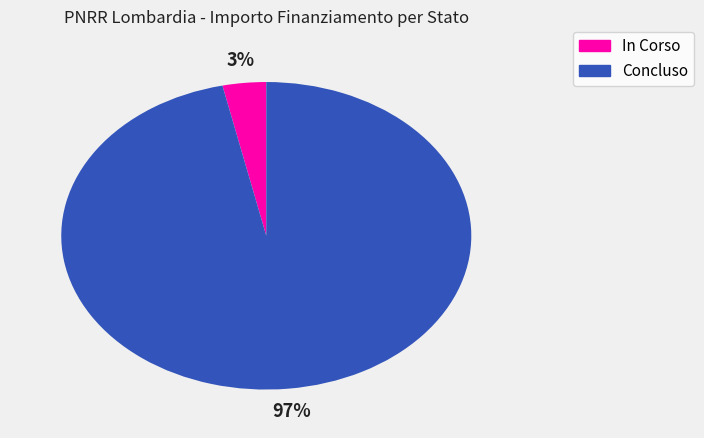

How many segments does this pie chart have?

2